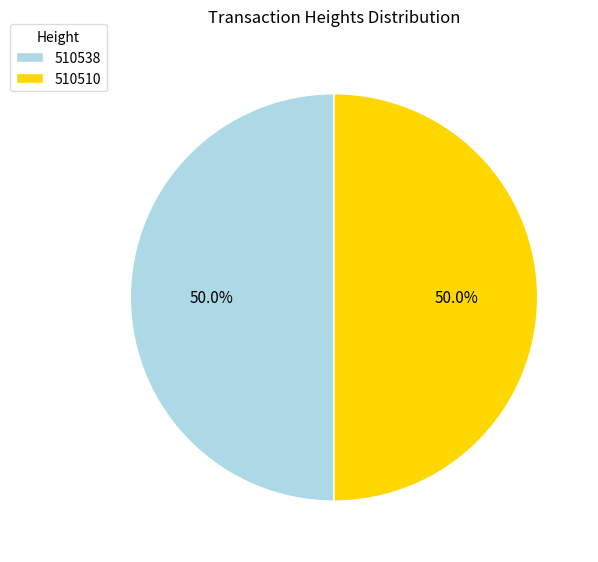

Combined, do 510538 and 510510 account for over 50%?

Yes